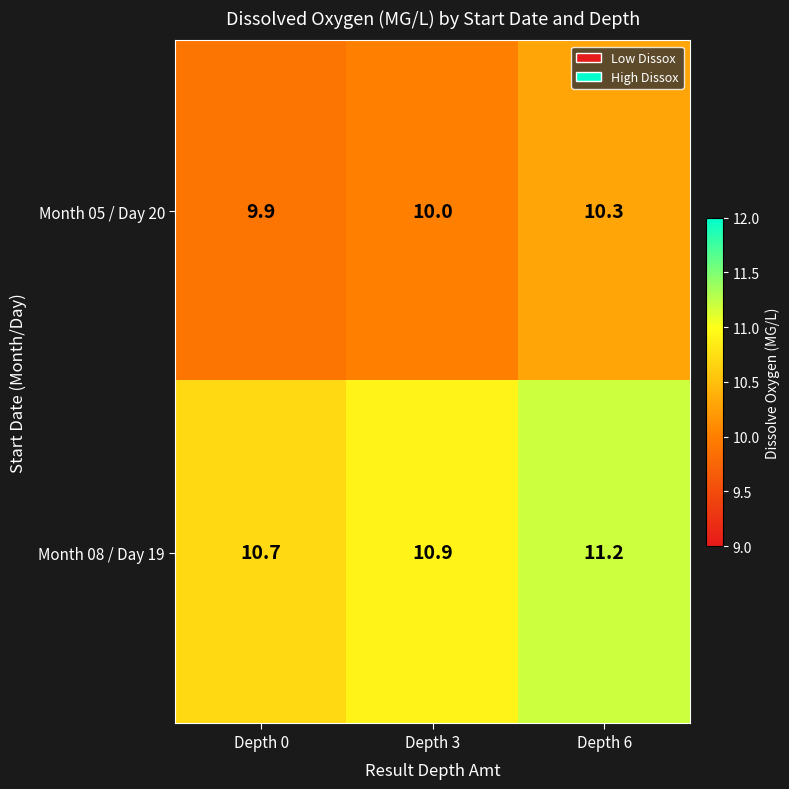

Between Depth 0 and Depth 3, which series saw the biggest shift?

Month 08 / Day 19